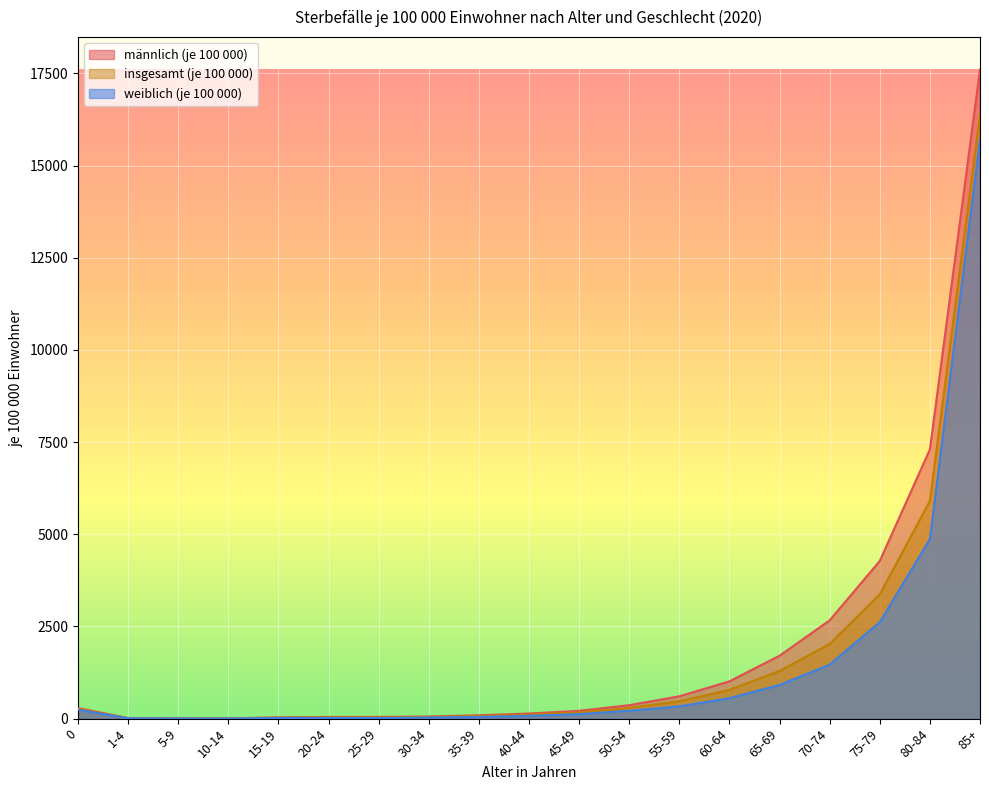

At how many categories does at least one series exceed 13855?

1